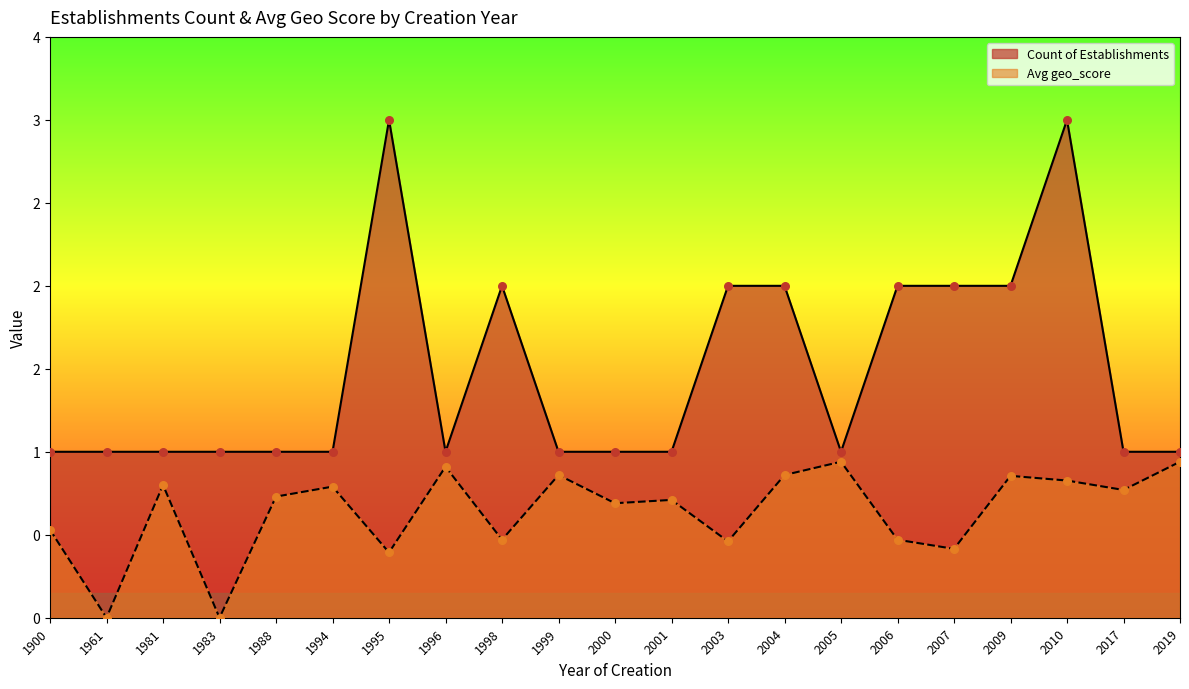

Which series reaches the minimum Y coordinate?

Avg geo_score